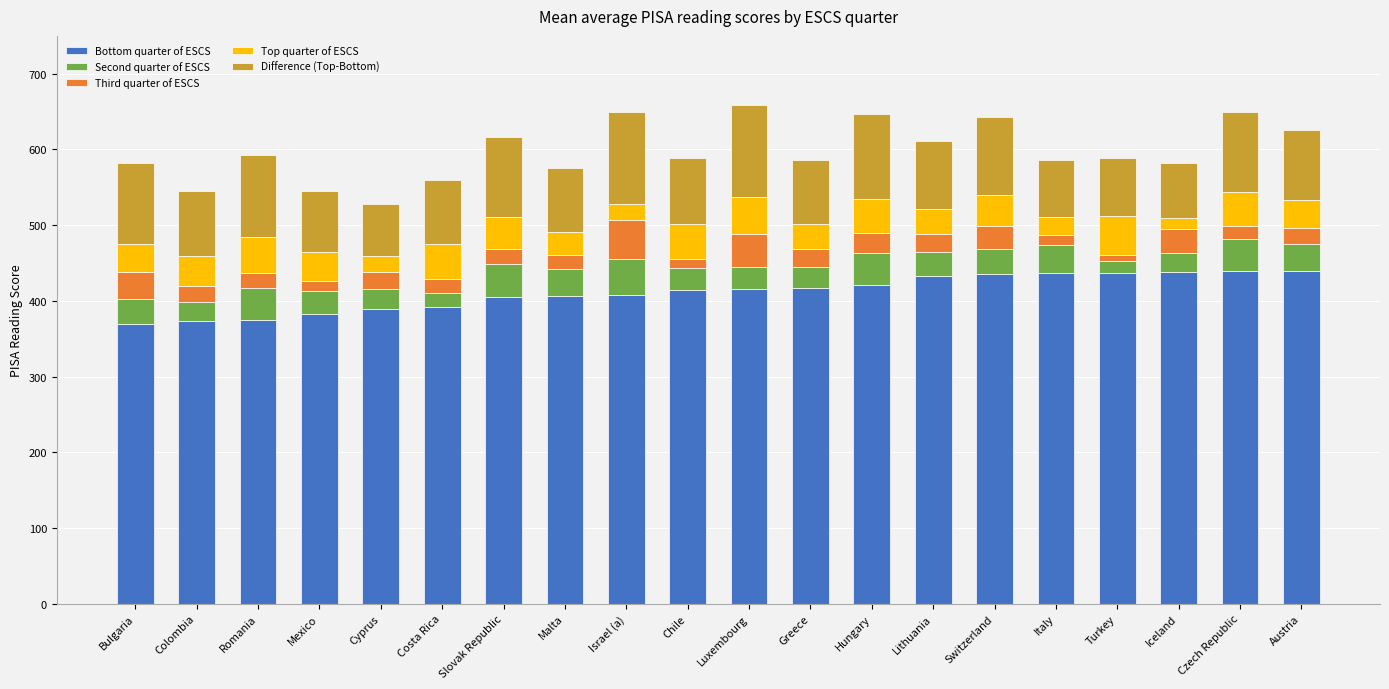

Are the bars grouped side by side (vs. stacked)?

No